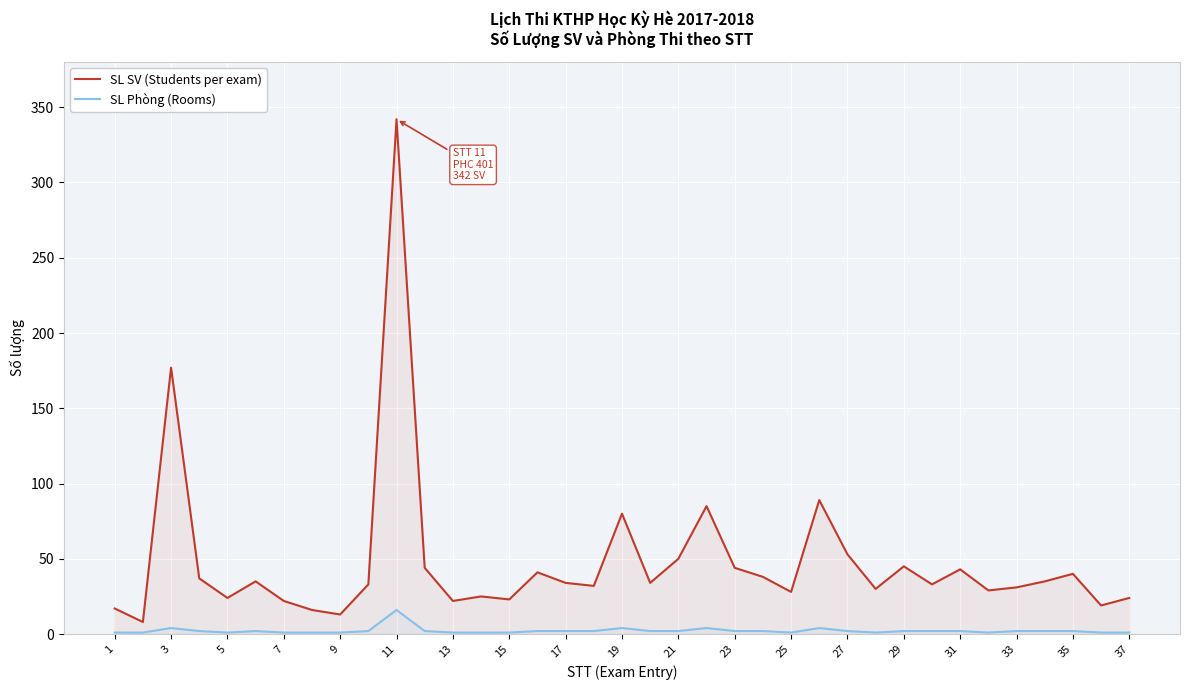

True or false: SL SV (Students per exam) and SL Phòng (Rooms) intersect in this chart.

False